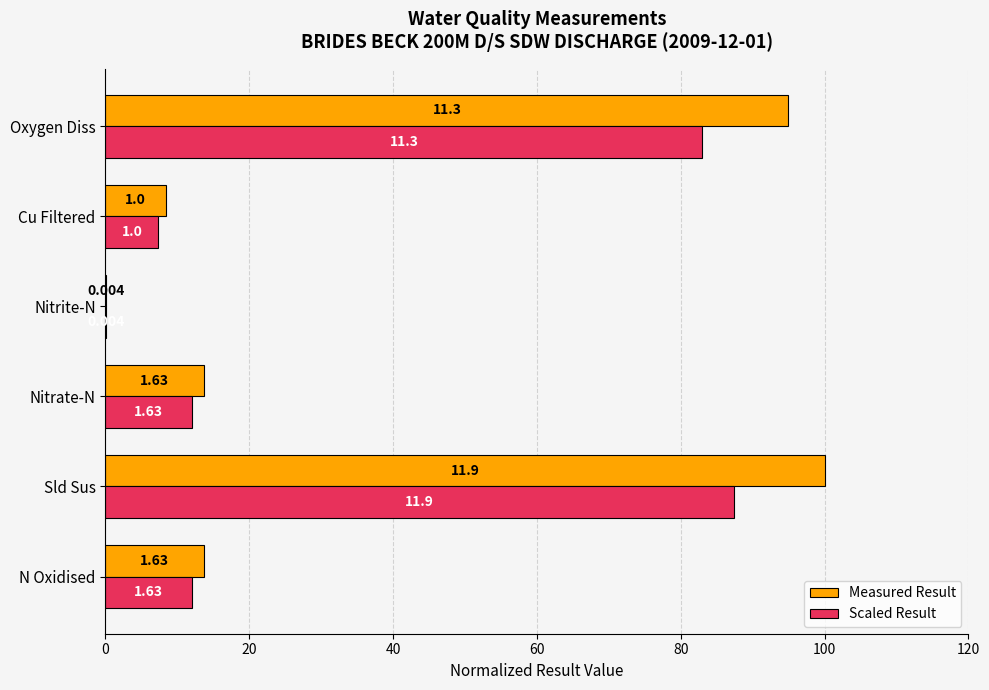

What are all the series names shown in the legend?

Measured Result, Scaled Result